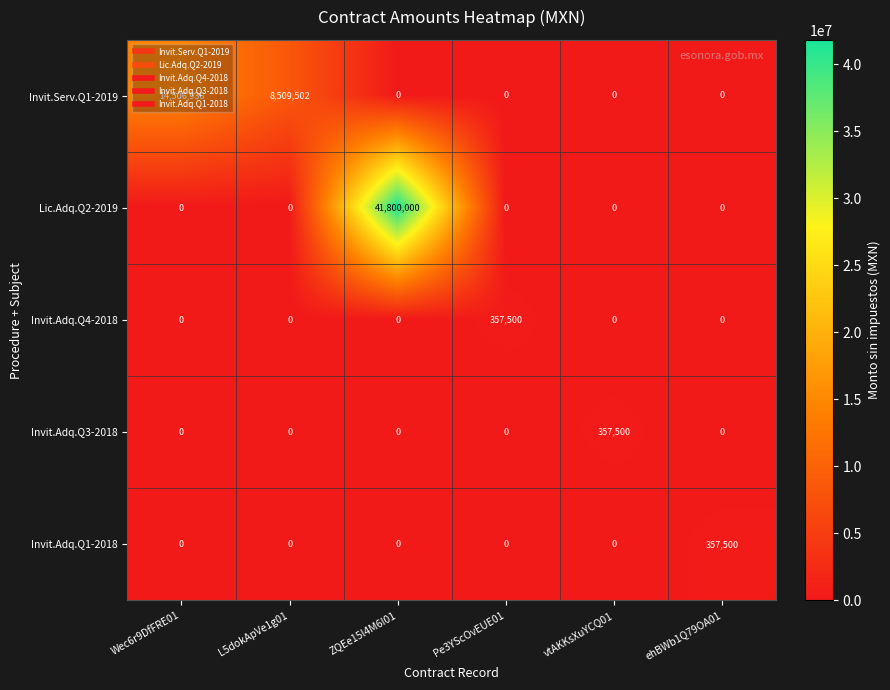

True or false: Invit.Adq.Q4-2018 has a value of 0 at Wec6r9DfFRE01.

True